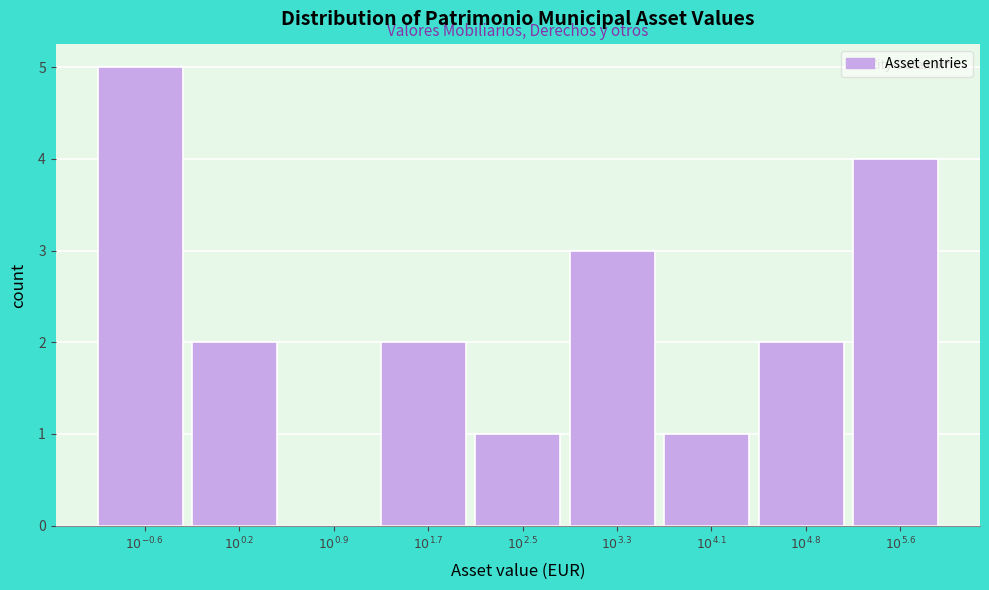

What is the sum of all values?

20